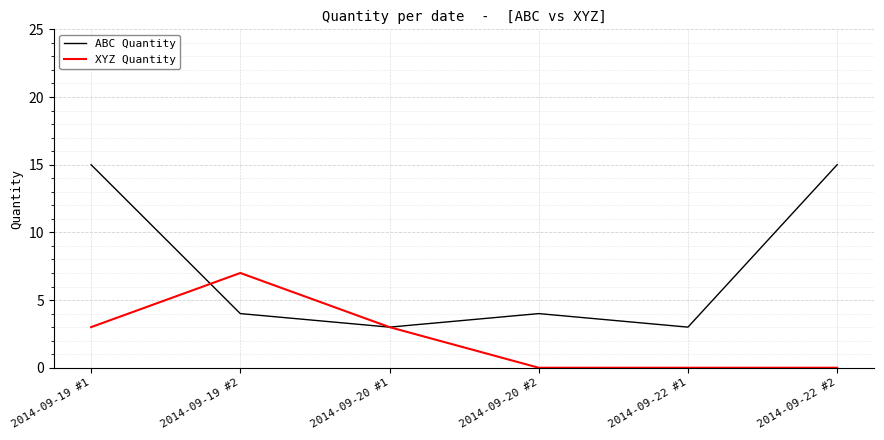

Which series has the largest total across all categories?

ABC Quantity